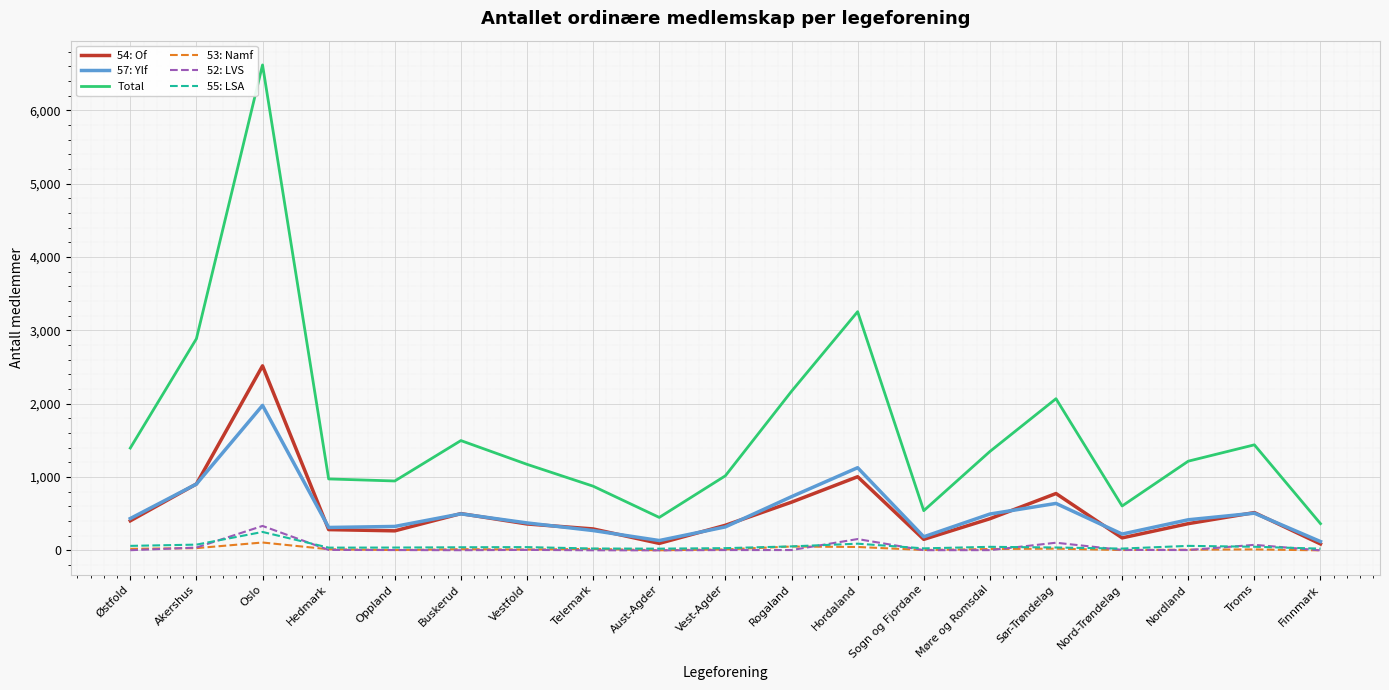

The Total series shows 1498 at Buskerud. True or false?

True